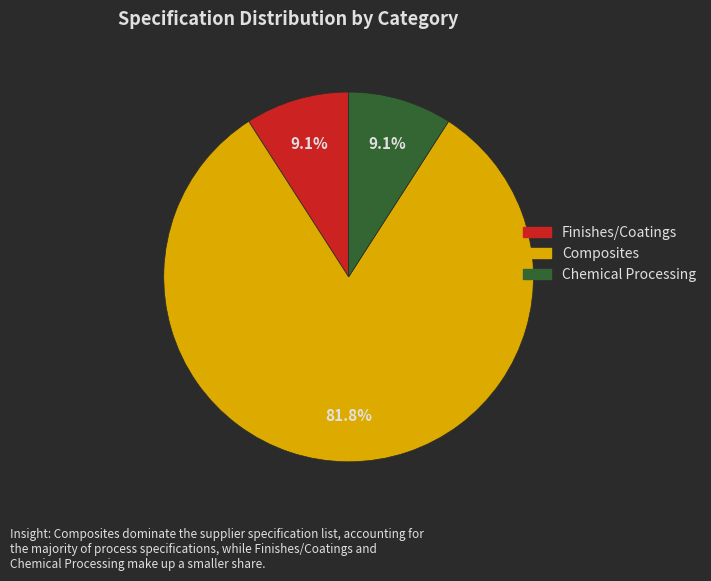

Count the number of slices in the pie.

3